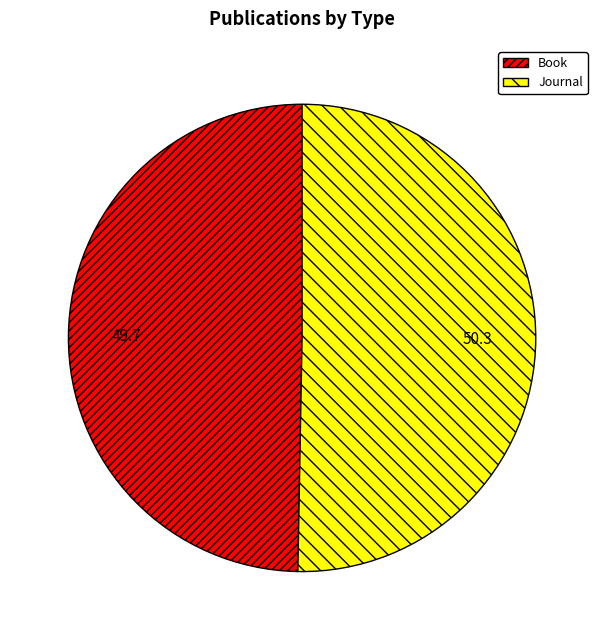

Is it true that Journal is 50% of the pie?

True